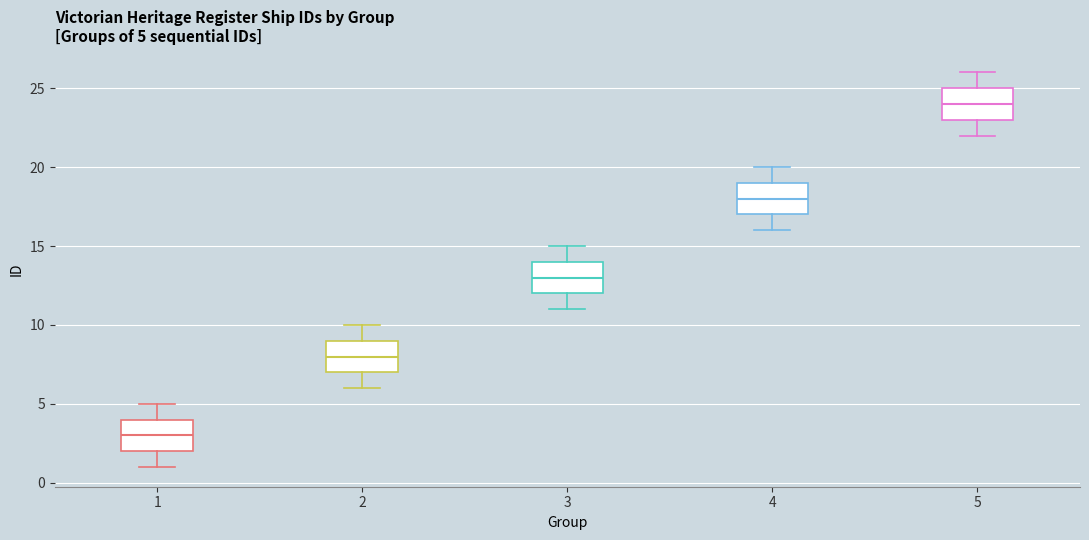

Which box has the lowest median line?

1